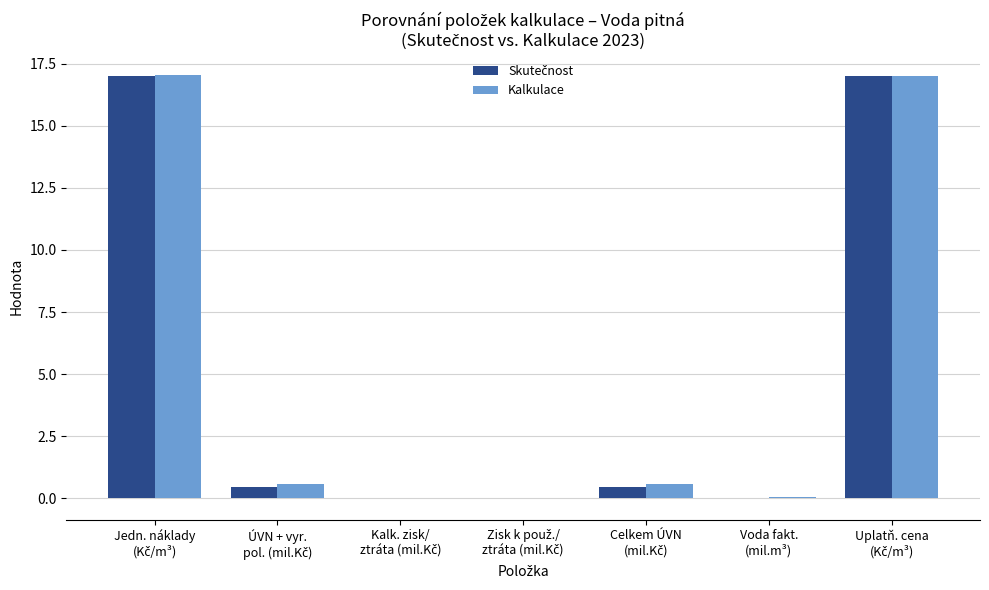

What is the maximum value shown in the chart?

17.0